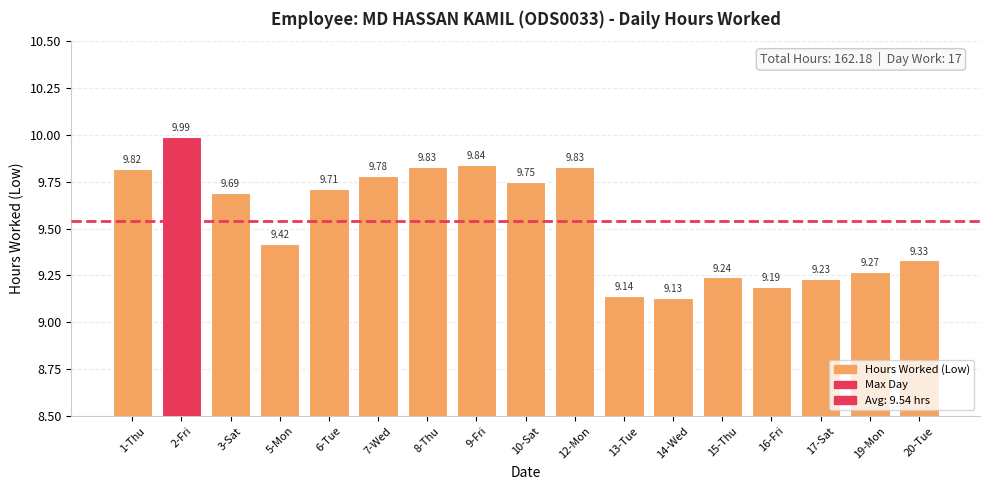

What is the value of the 5th bar from the left?

9.7